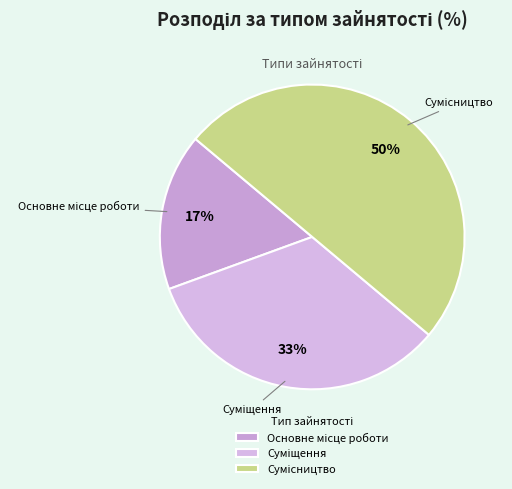

To the nearest percent, what is the difference between the largest and smallest slice percentages?

33%